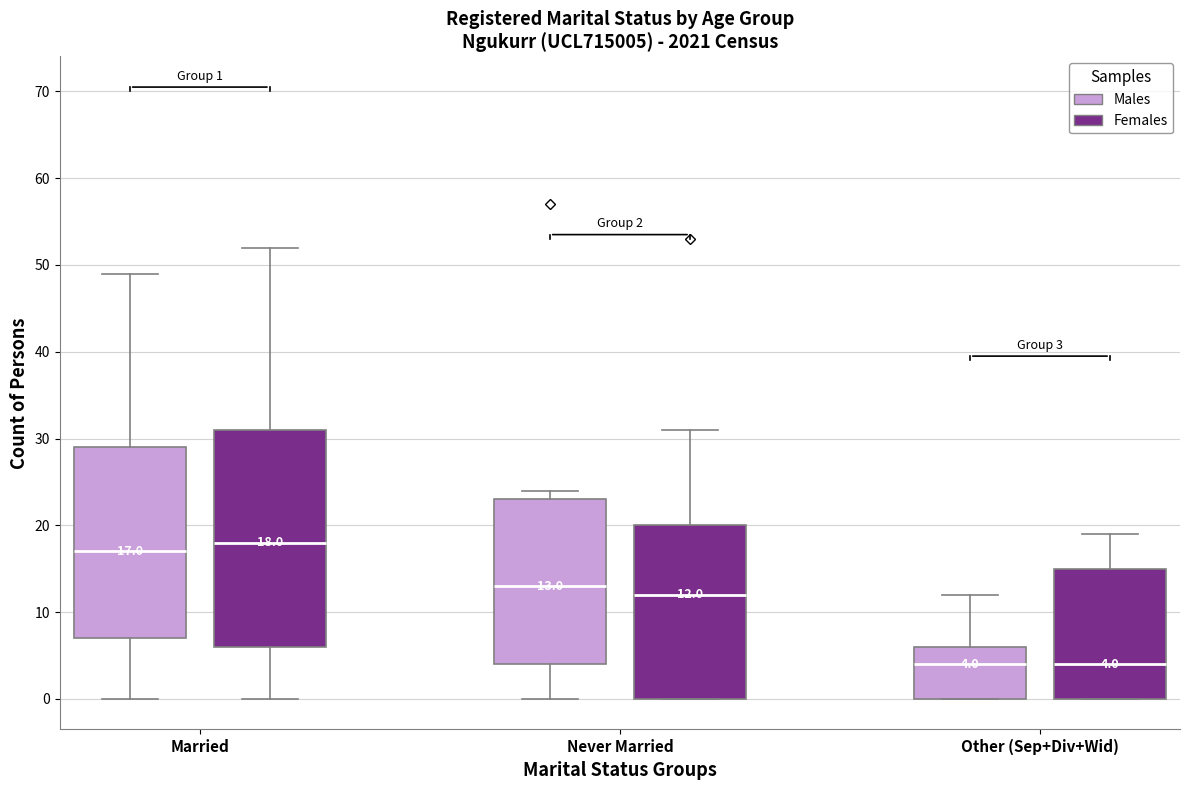

Which box has the highest median line?

Married (Females)